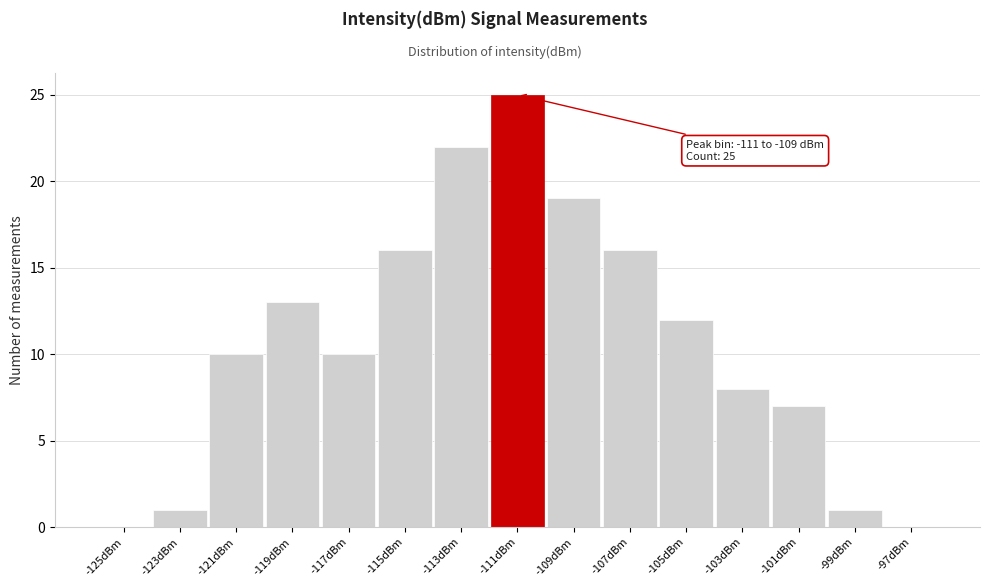

Reading right to left, extract all data points from this chart.

-97dBm=0	-99dBm=1	-101dBm=7	-103dBm=8	-105dBm=12	-107dBm=16	-109dBm=19	-111dBm=25	-113dBm=22	-115dBm=16	-117dBm=10	-119dBm=13	-121dBm=10	-123dBm=1	-125dBm=0